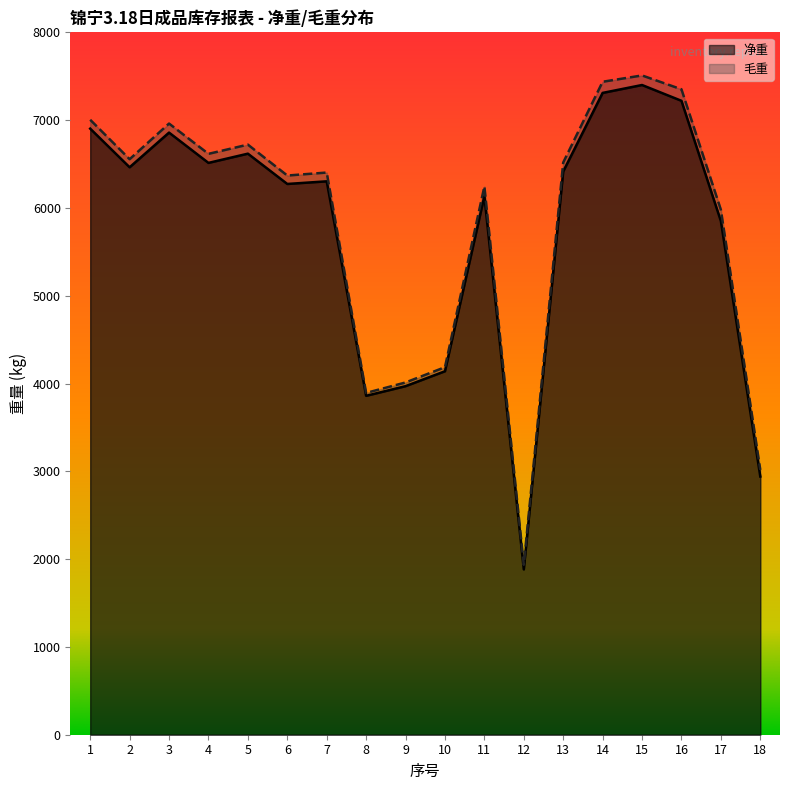

The value of 毛重 at 10 is 4186. True or false?

True